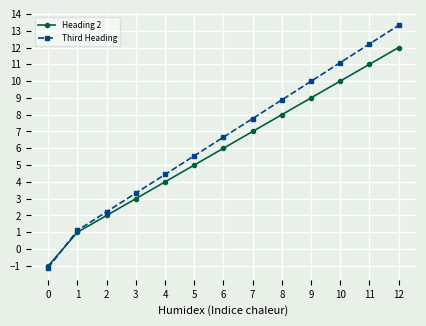

Which series has the largest range (max minus min)?

Third Heading